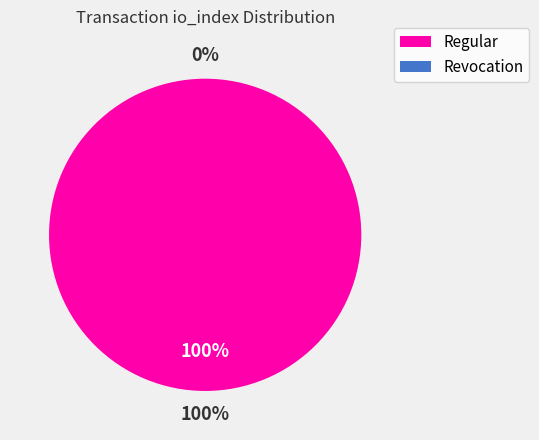

To the nearest percent, what percentage of the pie is Regular (io_index=4)?

100%